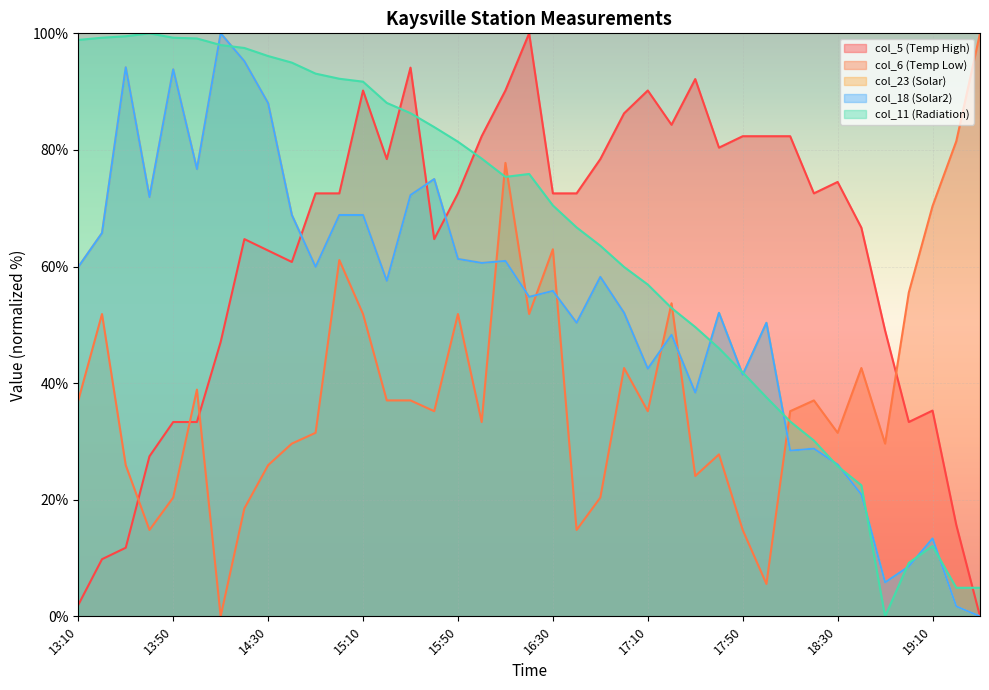

What is the spread (max minus min) of values at 16:10?

29.2